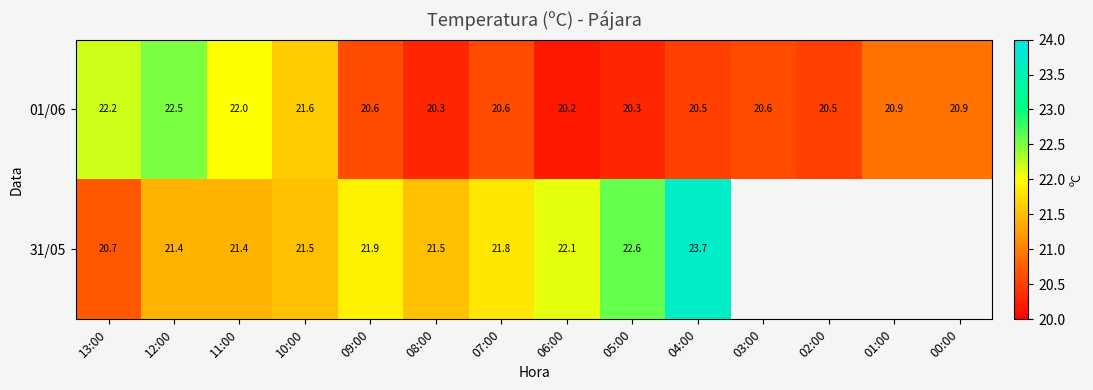

The 31/05 series shows 22.6 at 05:00. True or false?

True